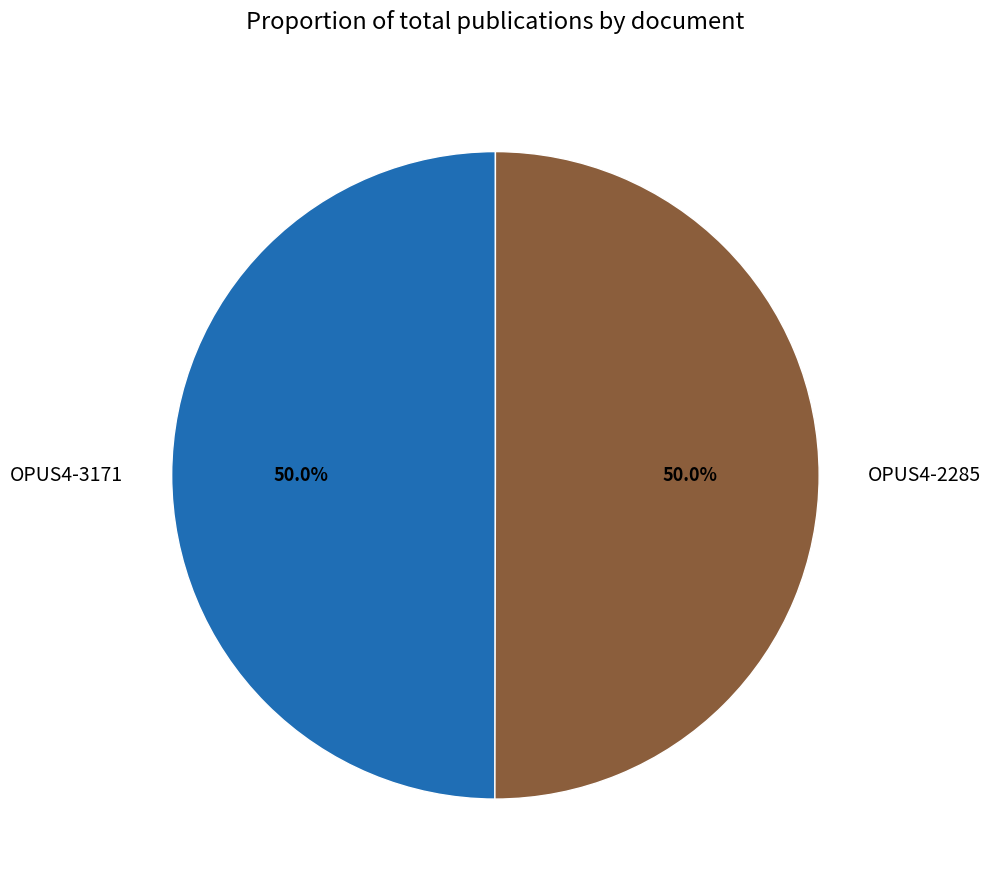

To the nearest percent, what portion does OPUS4-3171 represent?

50%